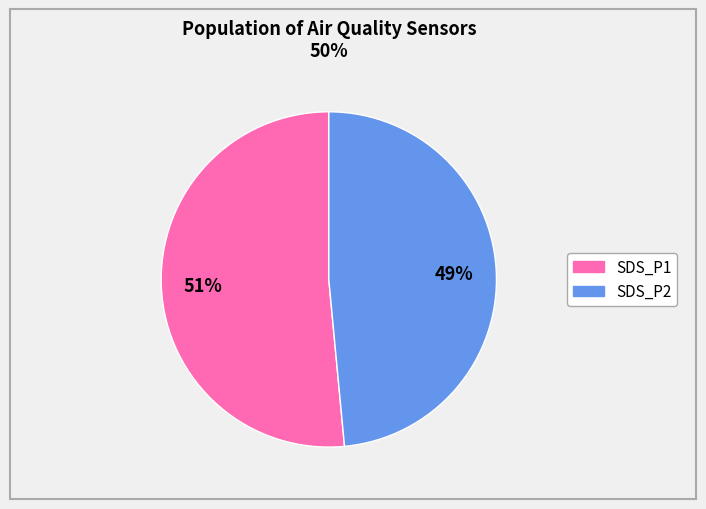

Which category has the smallest portion of the pie?

SDS_P2